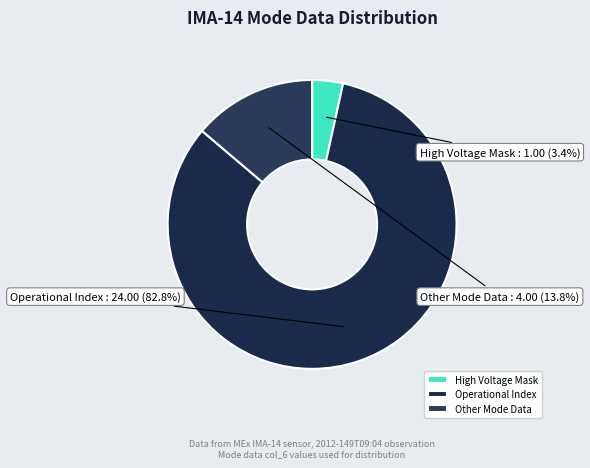

How many slices are in this pie chart?

3